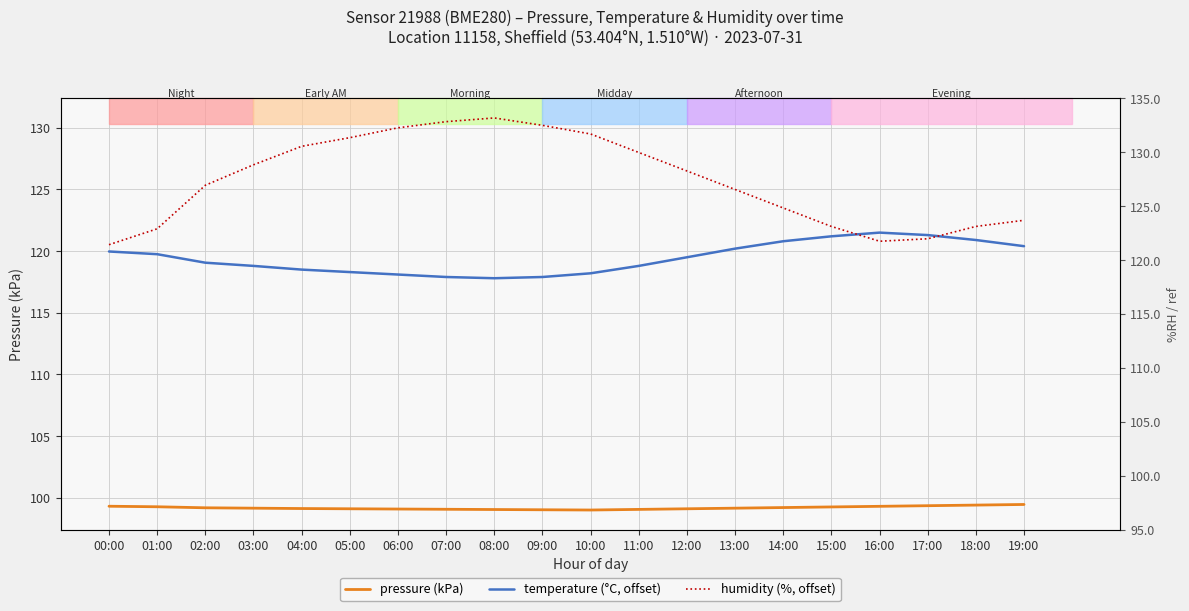

Which series has the largest total across all categories?

humidity (%, offset)